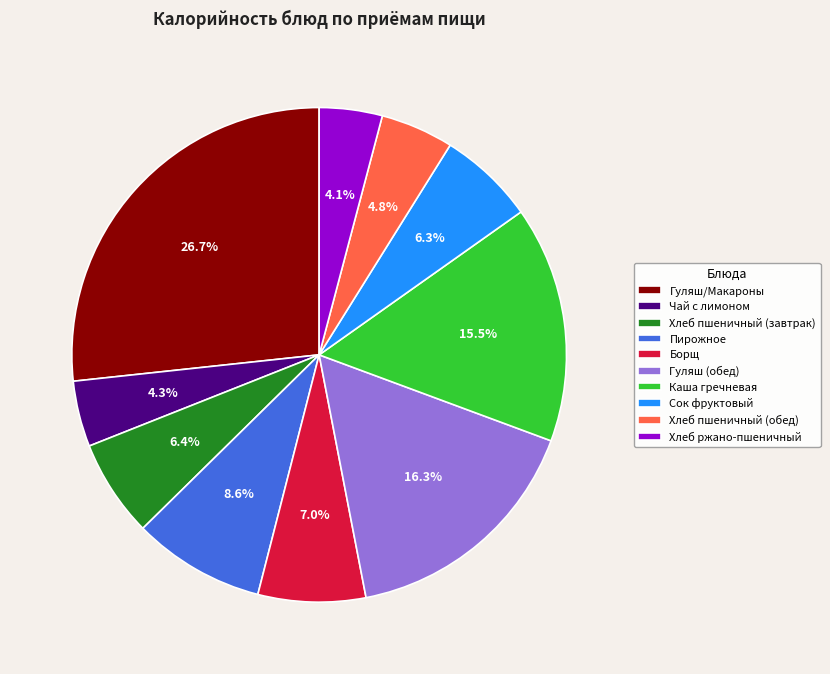

To the nearest percent, what is the average slice percentage?

10%